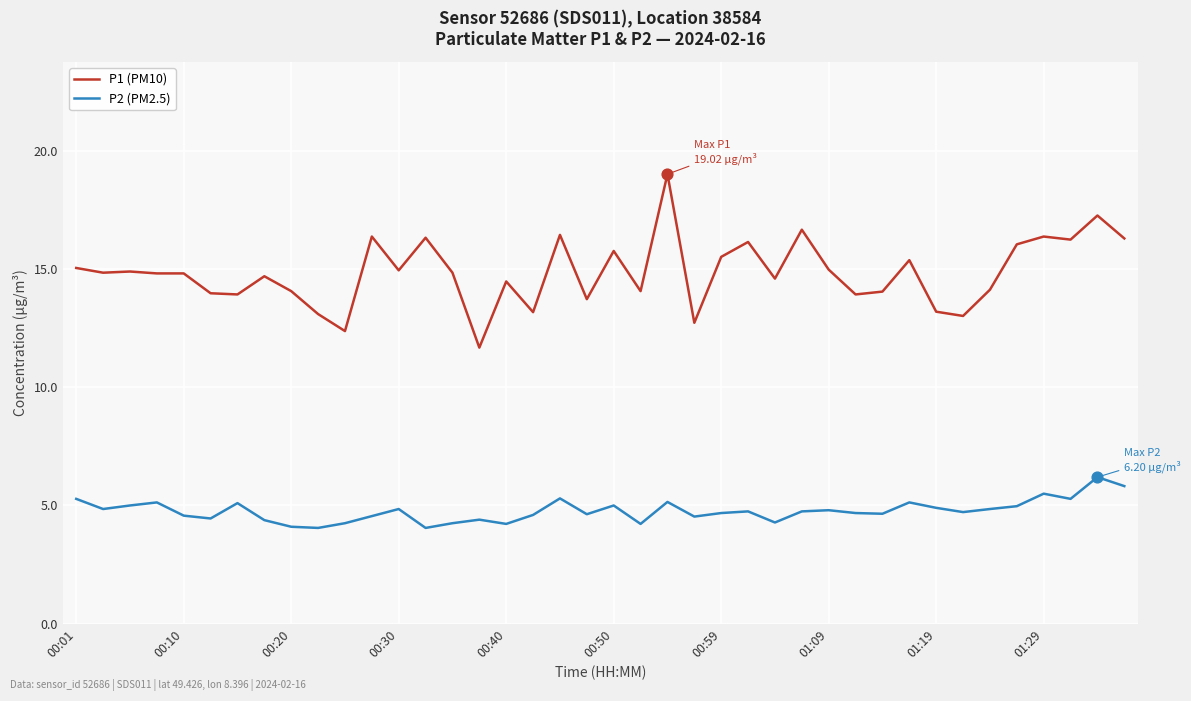

Which series has the largest total across all categories?

P1 (PM10)